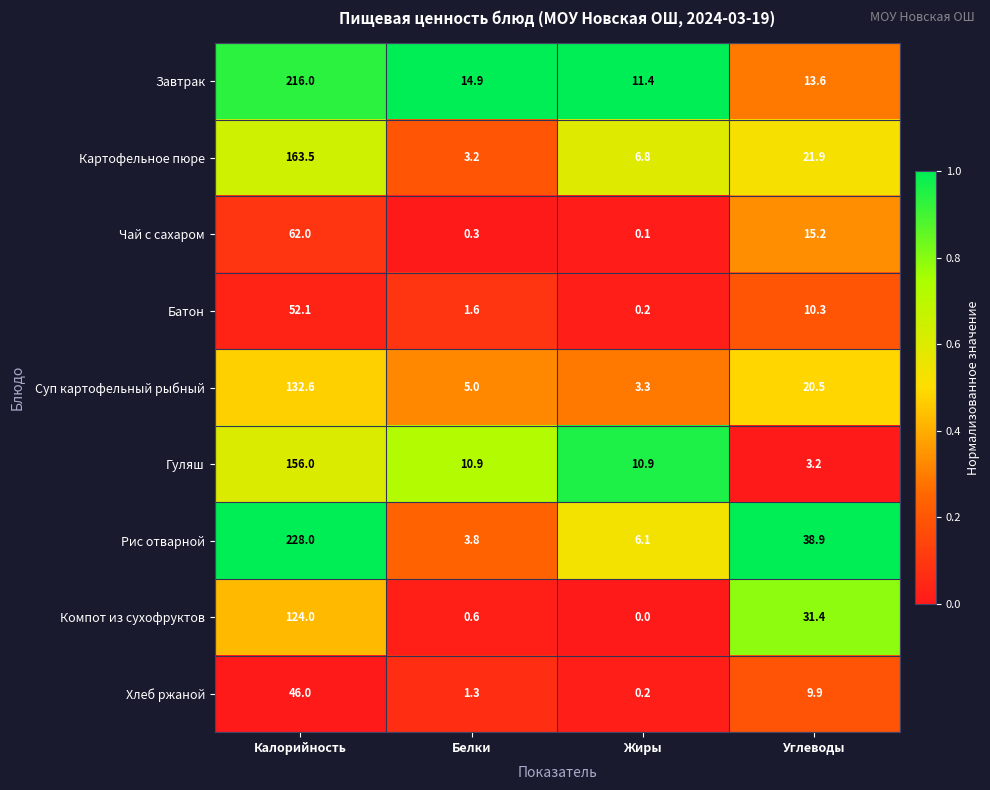

What is the difference between the Рис отварной values at Углеводы and Жиры?

32.8